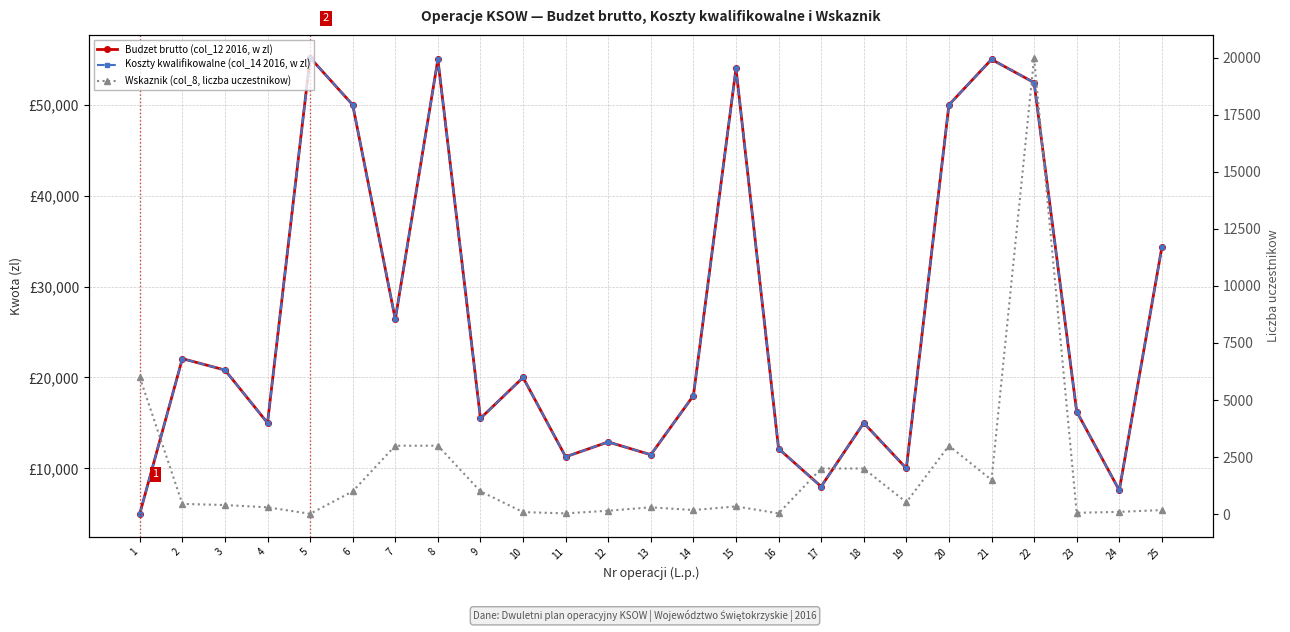

What is the lowest value of the Koszty kwalifikowalne (col_14 2016, w zl) series?

5000.0